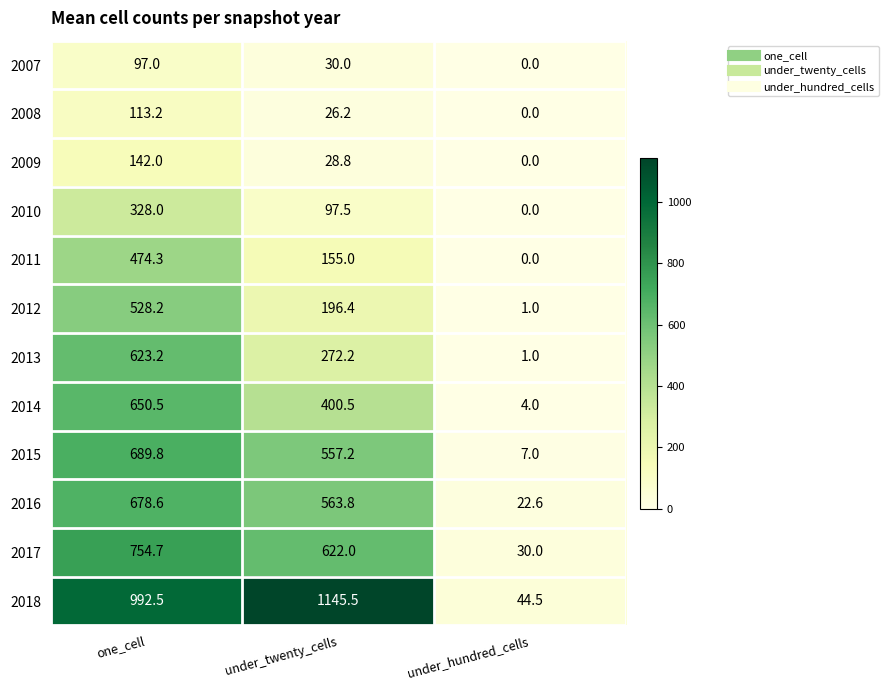

How many values in the 2017 series are below 622?

1